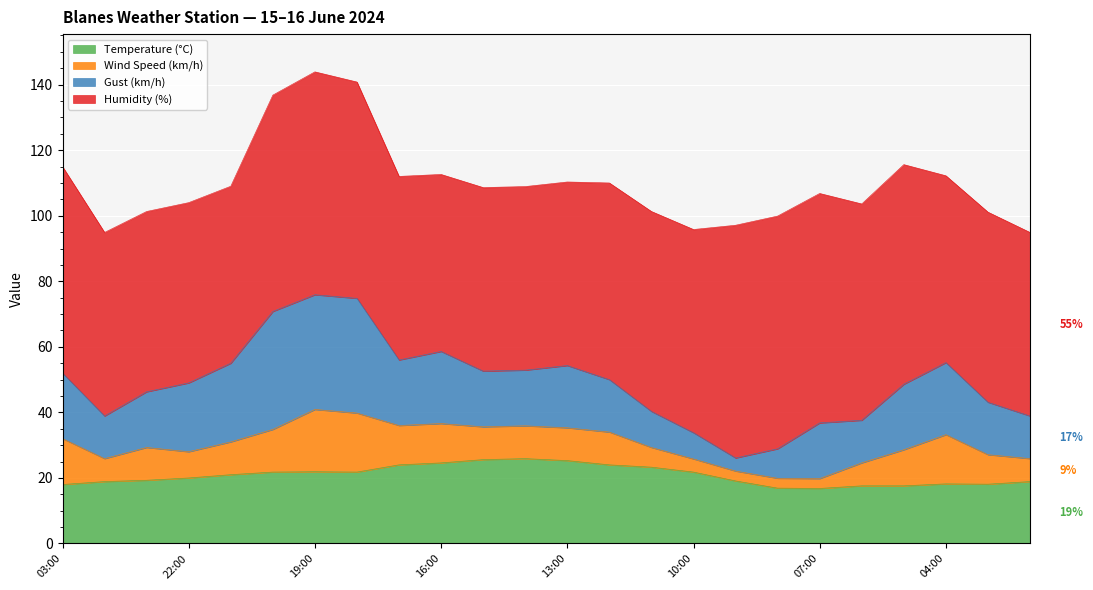

Reading right to left, extract all data points from this chart.

Temperature (°C): 18.9	18.1	18.2	17.6	17.6	16.8	16.9	19.1	21.8	23.3	24.0	25.3	25.9	25.6	24.6	24.0	21.8	21.9	21.8	21.0	20.0	19.3	18.9	18.0
Wind Speed (km/h): 7.0	9.0	15.0	11.0	7.0	3.0	3.0	3.0	4.0	6.0	10.0	10.0	10.0	10.0	12.0	12.0	18.0	19.0	13.0	10.0	8.0	10.0	7.0	14.0
Gust (km/h): 13.0	16.0	22.0	20.0	13.0	17.0	9.0	4.0	8.0	11.0	16.0	19.0	17.0	17.0	22.0	20.0	35.0	35.0	36.0	24.0	21.0	17.0	13.0	20.0
Humidity (%): 56.0	58.0	57.0	67.0	66.0	70.0	71.0	71.0	62.0	61.0	60.0	56.0	56.0	56.0	54.0	56.0	66.0	68.0	66.0	54.0	55.0	55.0	56.0	63.0